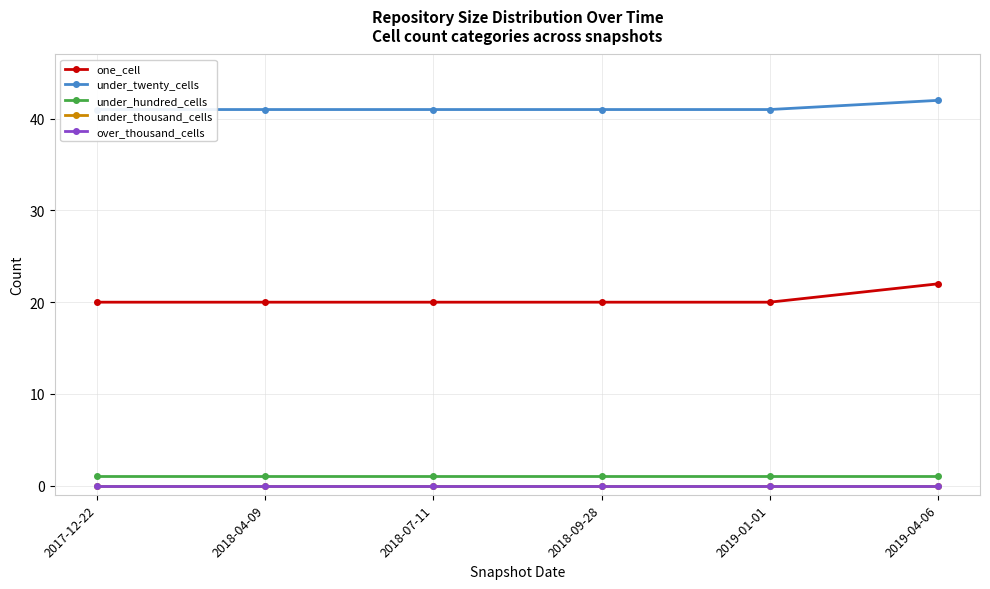

What position from the left is 2019-04-06?

6